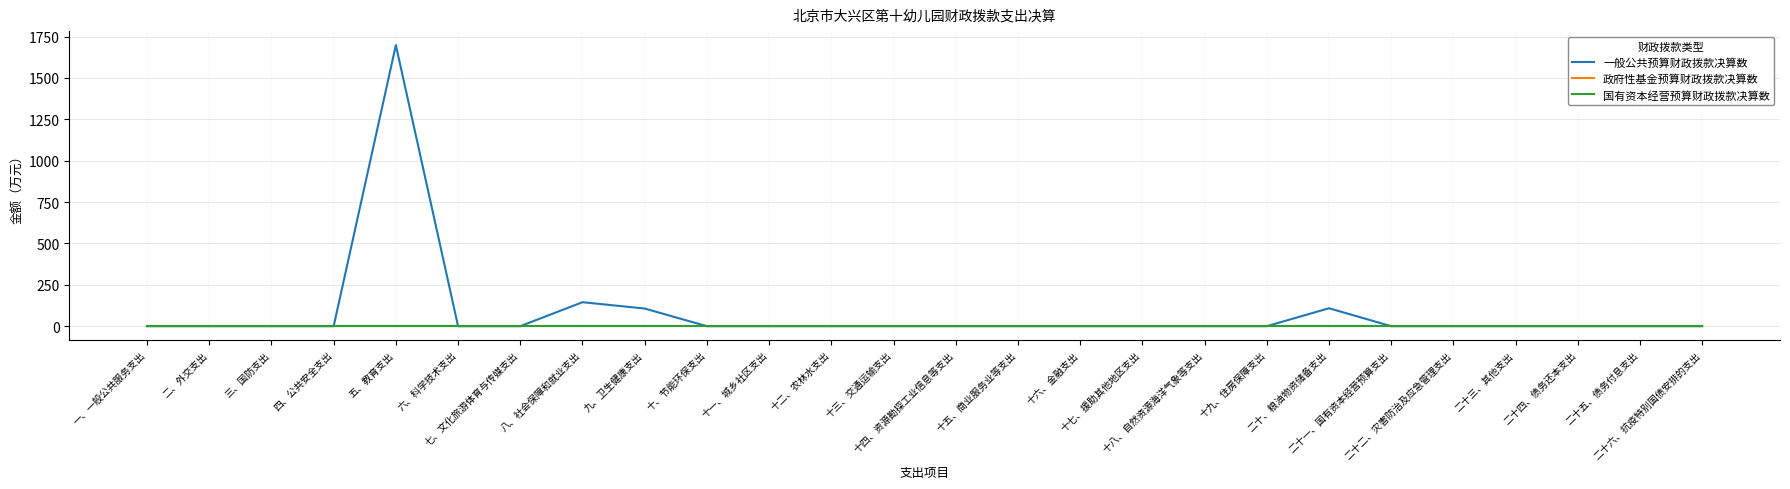

True or false: 政府性基金预算财政拨款决算数 and 一般公共预算财政拨款决算数 cross at least once.

False